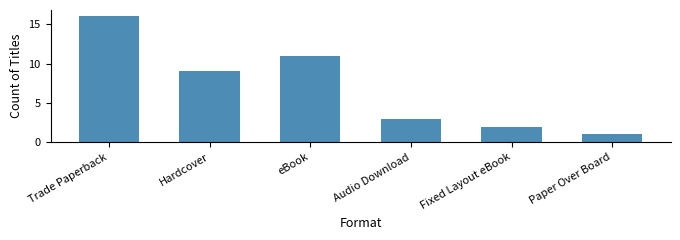

What is the maximum value shown in the chart?

16